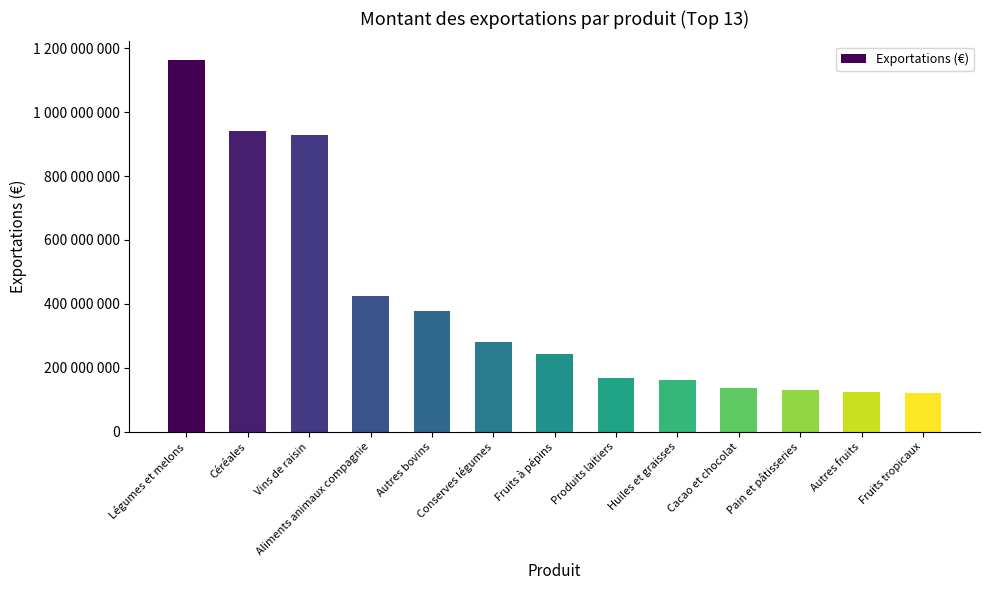

Are the bars horizontal?

No